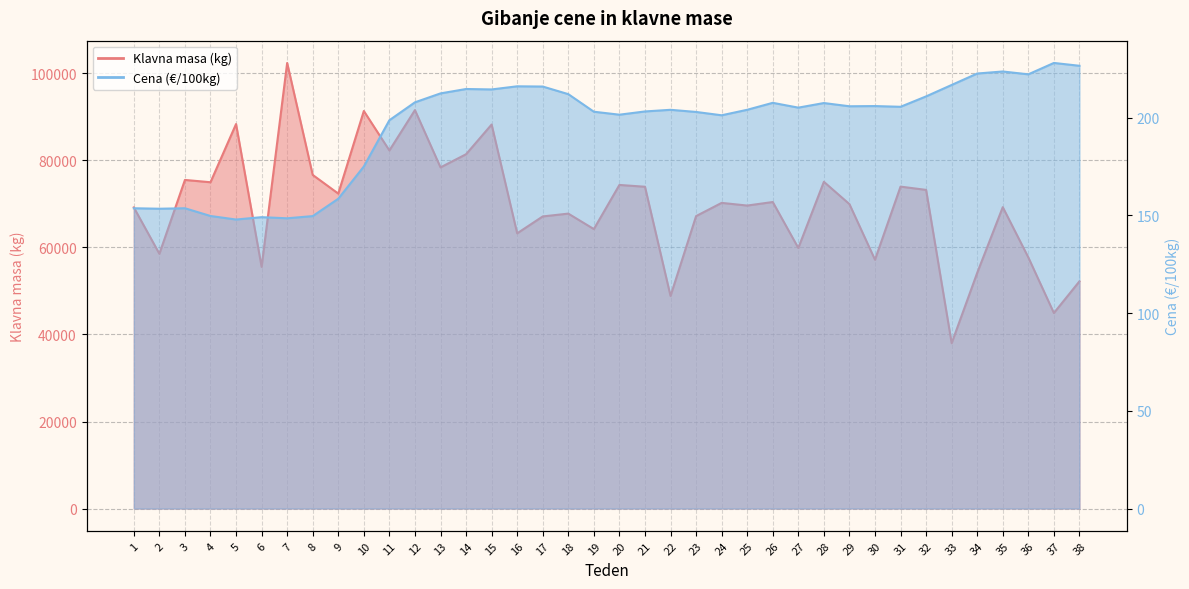

Reading left to right, extract all data points from this chart.

Klavna masa (kg): 1=69203.0	2=58553.0	3=75522.0	4=74991.0	5=88365.0	6=55544.0	7=102409.0	8=76672.0	9=72383.0	10=91363.0	11=82298.0	12=91572.0	13=78402.0	14=81429.0	15=88258.0	16=63250.0	17=67134.0	18=67782.0	19=64228.0	20=74371.0	21=73958.0	22=48854.0	23=67209.0	24=70248.0	25=69635.0	26=70447.0	27=59881.0	28=75091.0	29=69968.0	30=57191.0	31=73987.0	32=73235.0	33=38006.0	34=54175.0	35=69264.0	36=57717.0	37=44936.0	38=52218.0
Cena (€/100kg): 1=153.6	2=153.4	3=153.6	4=149.7	5=147.8	6=149.1	7=148.5	8=149.6	9=158.5	10=175.0	11=198.6	12=207.8	13=212.4	14=214.6	15=214.4	16=216.0	17=215.9	18=212.0	19=203.0	20=201.5	21=203.1	22=204.0	23=202.9	24=201.2	25=204.0	26=207.5	27=205.1	28=207.4	29=205.8	30=205.9	31=205.5	32=210.8	33=216.7	34=222.5	35=223.6	36=222.1	37=227.9	38=226.5